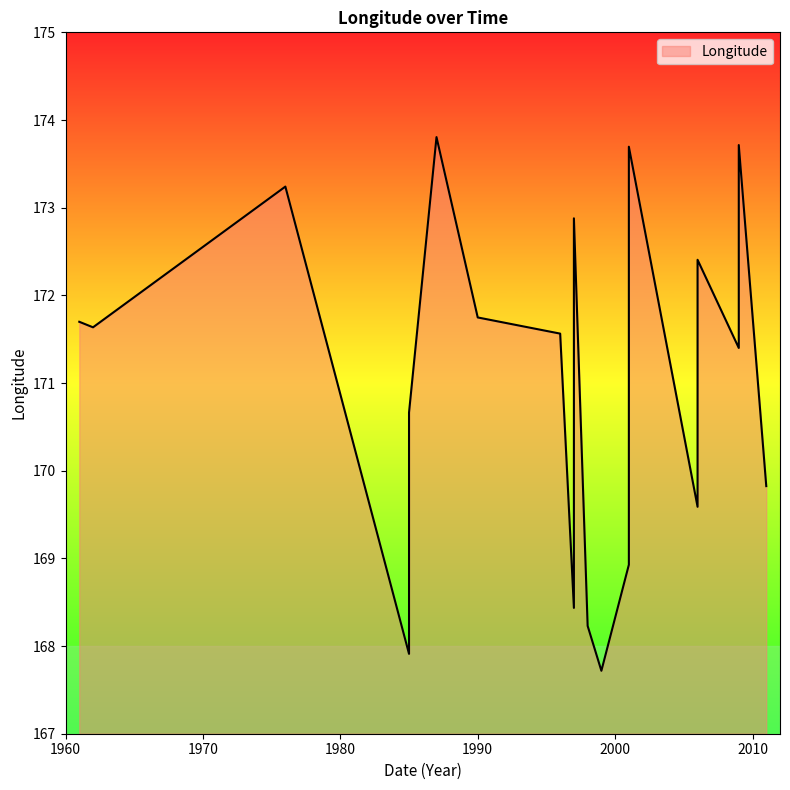

At which category does the chart reach its minimum across all series?

1999